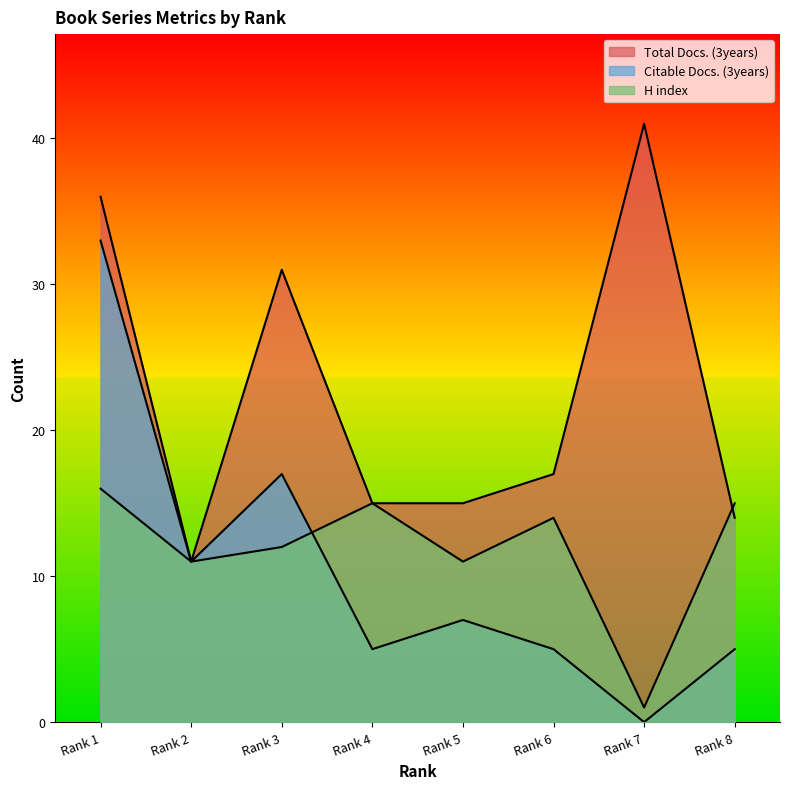

Reading left to right, list all the values displayed in this chart.

Total Docs. (3years): Rank 1=36	Rank 2=11	Rank 3=31	Rank 4=15	Rank 5=15	Rank 6=17	Rank 7=41	Rank 8=14
Citable Docs. (3years): Rank 1=33	Rank 2=11	Rank 3=17	Rank 4=5	Rank 5=7	Rank 6=5	Rank 7=0	Rank 8=5
H index: Rank 1=16	Rank 2=11	Rank 3=12	Rank 4=15	Rank 5=11	Rank 6=14	Rank 7=1	Rank 8=15